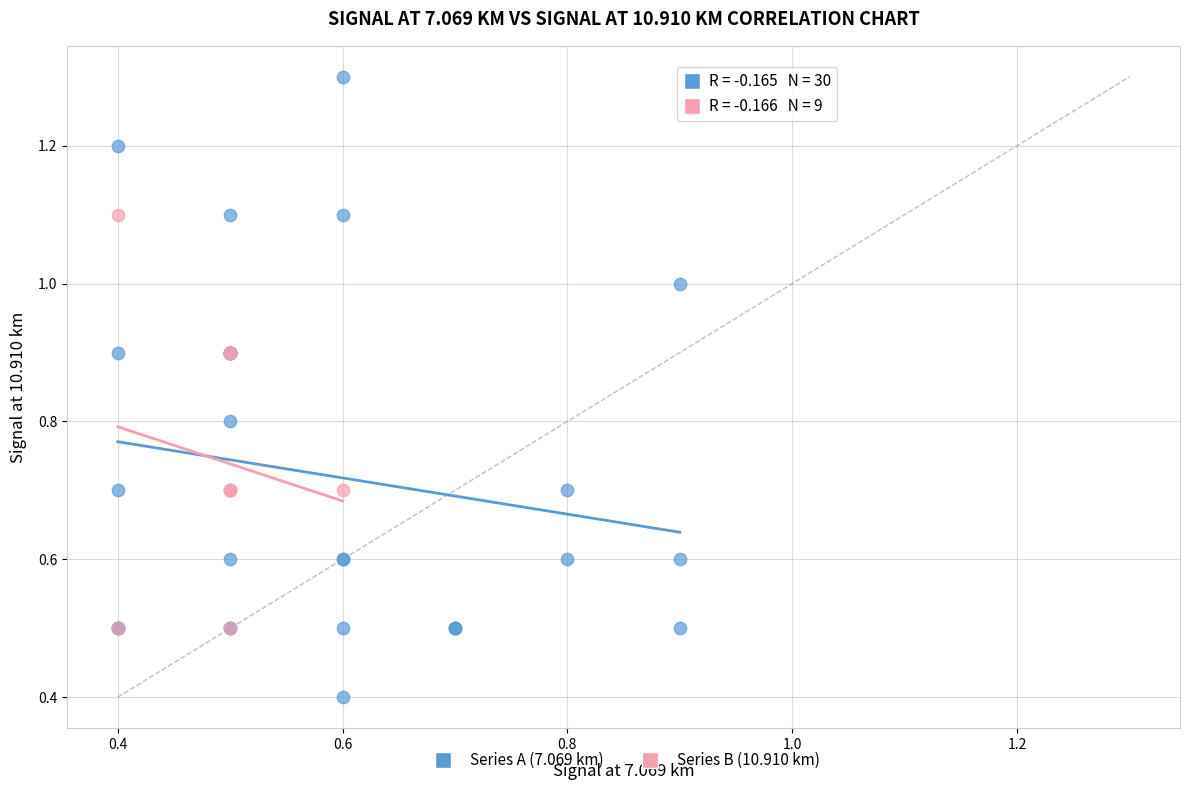

Which series contains the lowest Y value?

Series A (7.069 km)